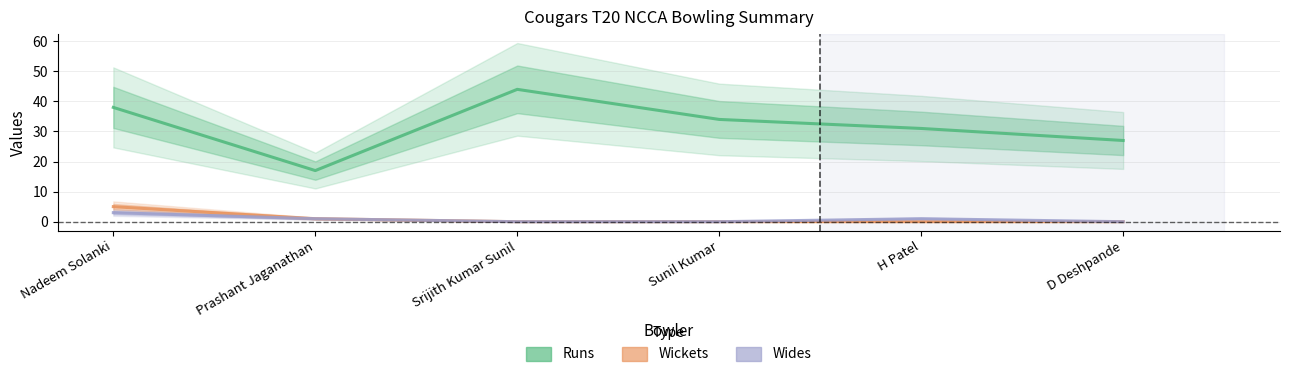

What is the label of the 1st point from the right?

D Deshpande